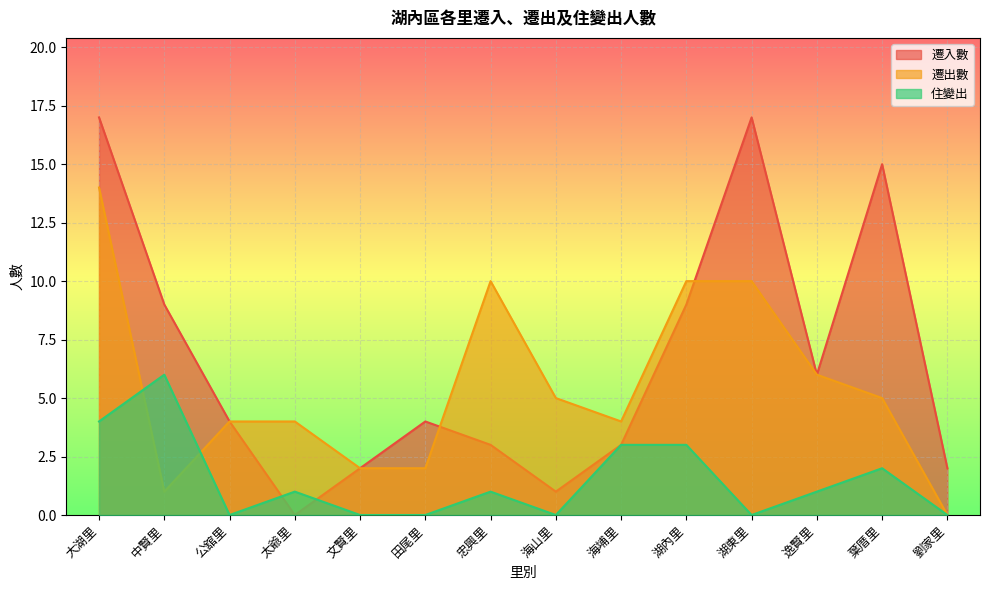

List the series in order of their overall mean, lowest first.

住變出, 遷出數, 遷入數